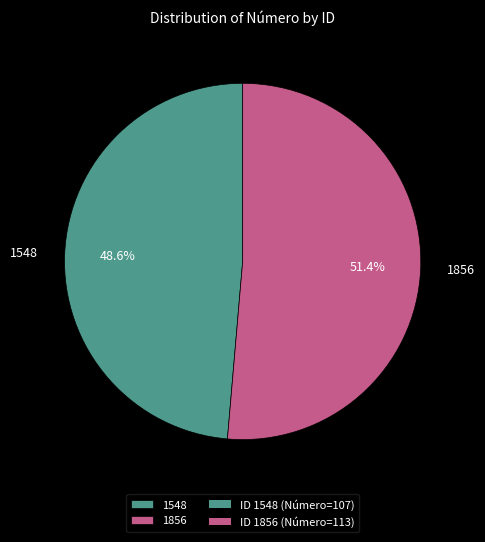

Which category has the smallest portion of the pie?

1548